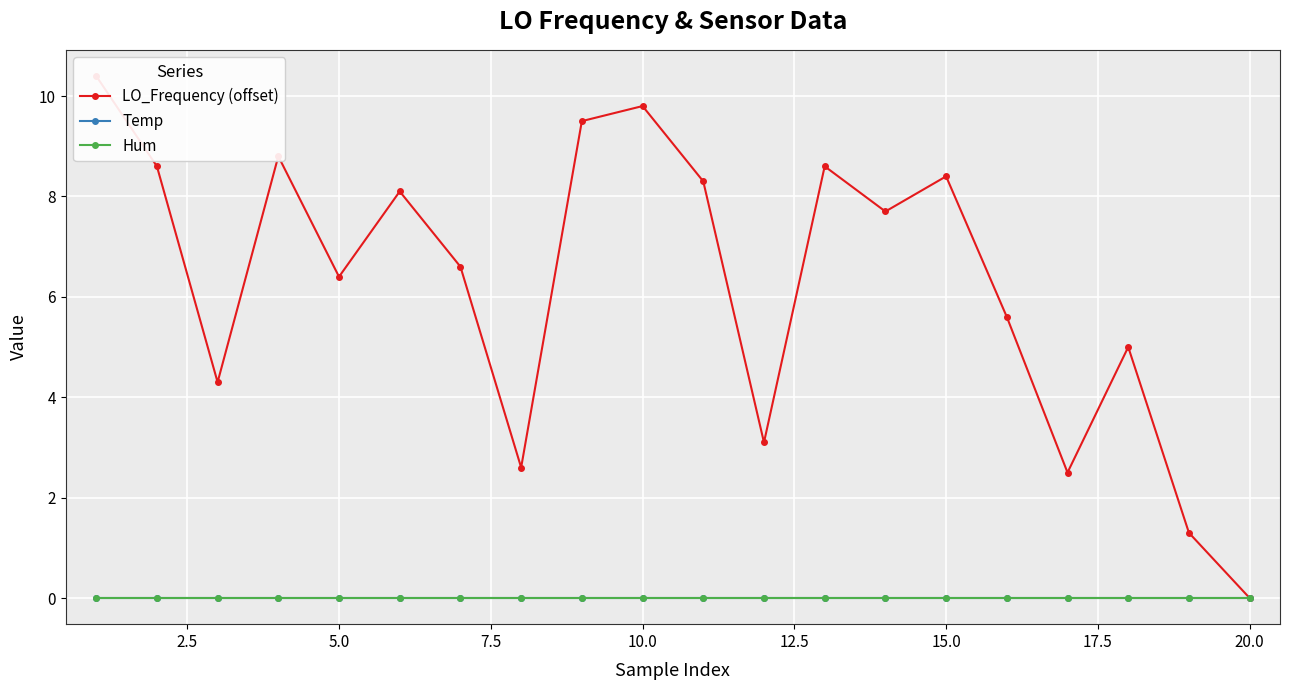

At how many categories does at least one series exceed 4?

15